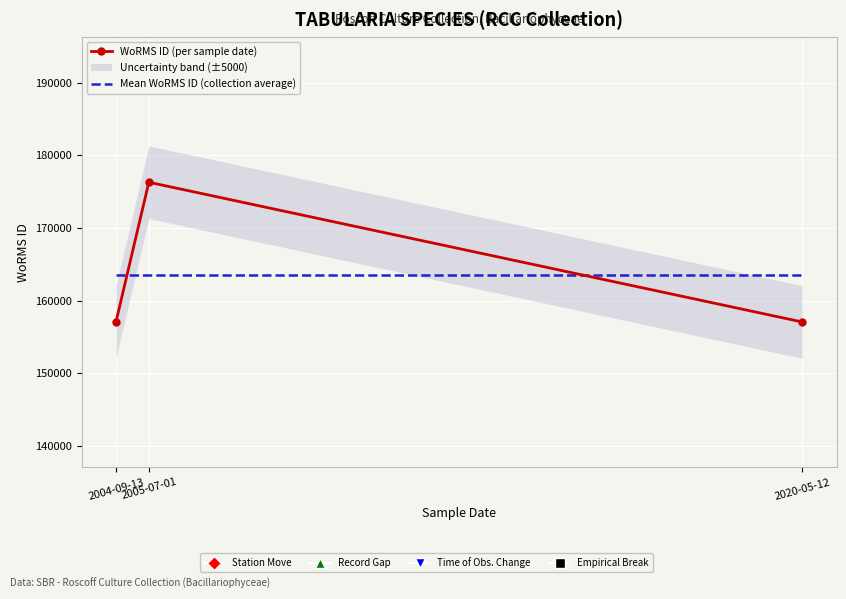

What is the total value across all series at 2020-05-12?

320529.7